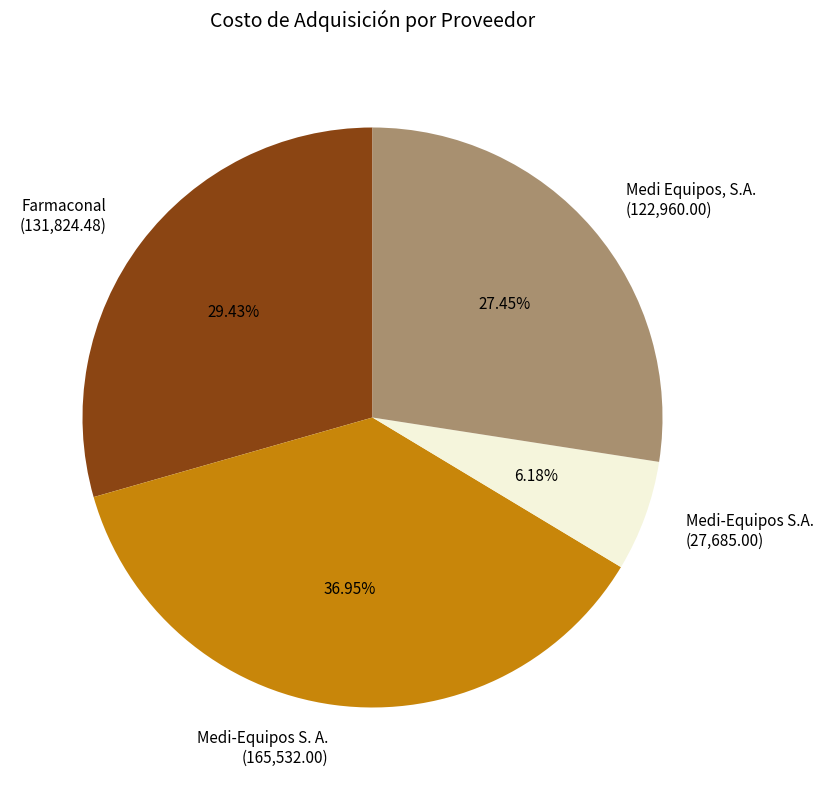

What is the ratio of the value at Medi Equipos, S.A. (122,960.00) to the value at Medi-Equipos S.A. (27,685.00)?

4.4